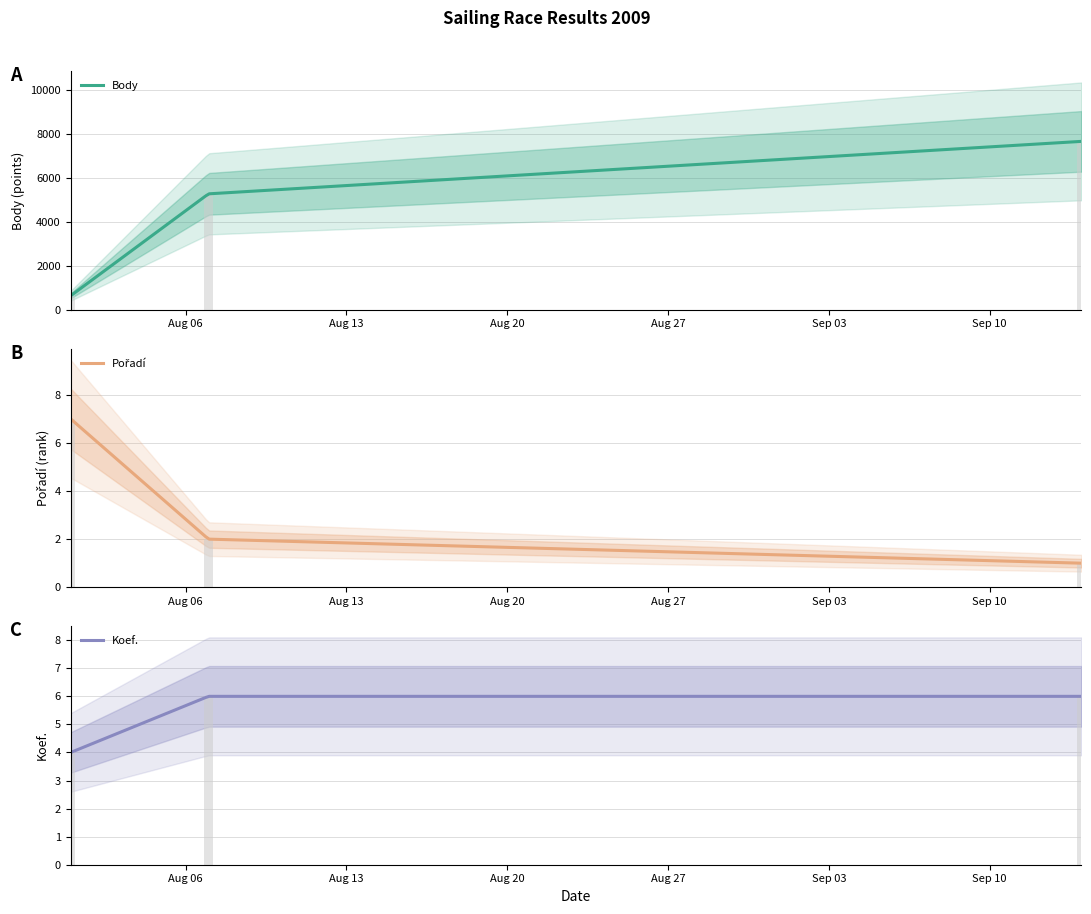

Which series has the largest total across all categories?

Body